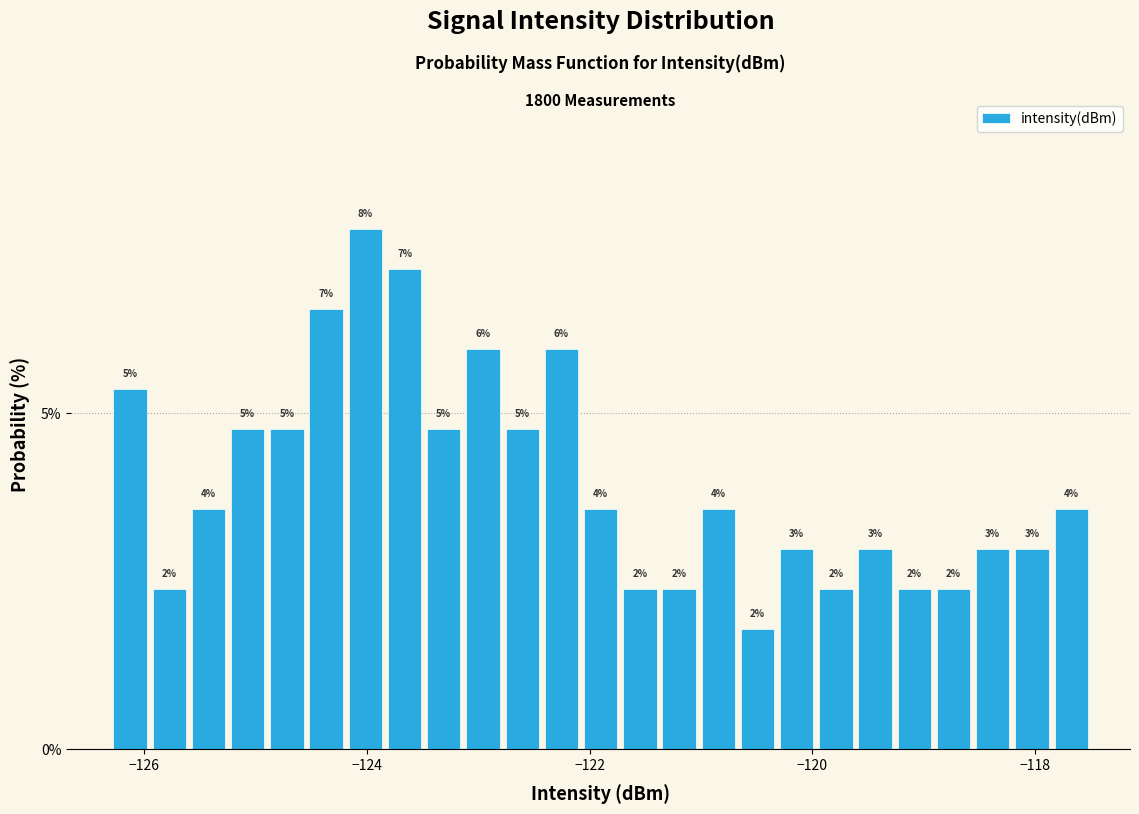

Around what value on the x-axis is the tallest bar? Give the approximate position of its centre, as read against the axis.

-124.0